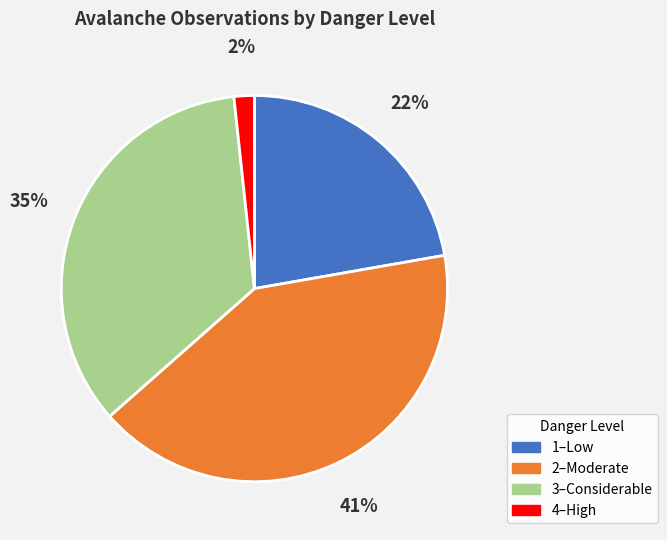

Which category has the biggest portion of the pie?

2–Moderate